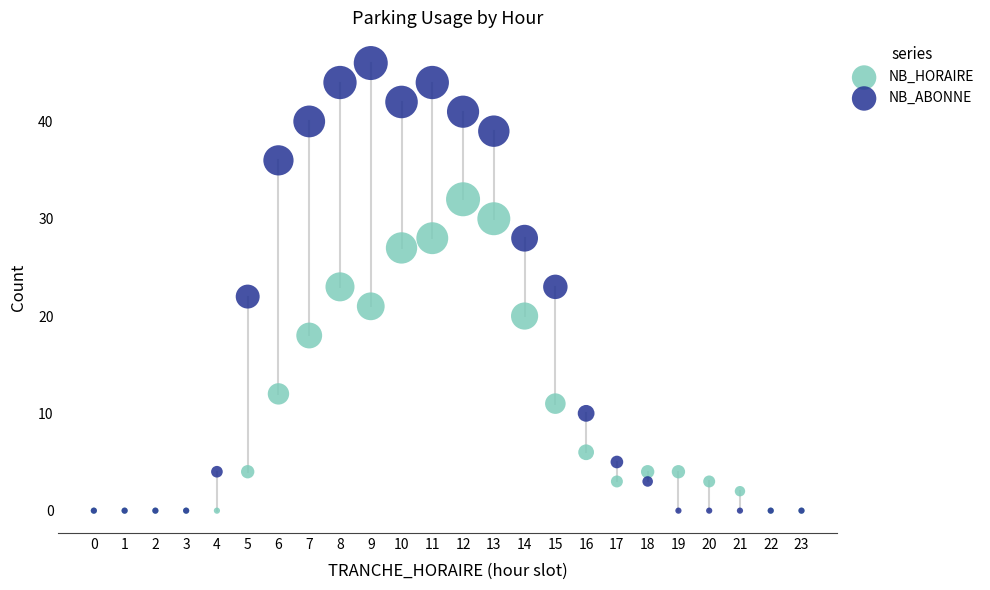

Which series contains the highest Y value?

NB_ABONNE